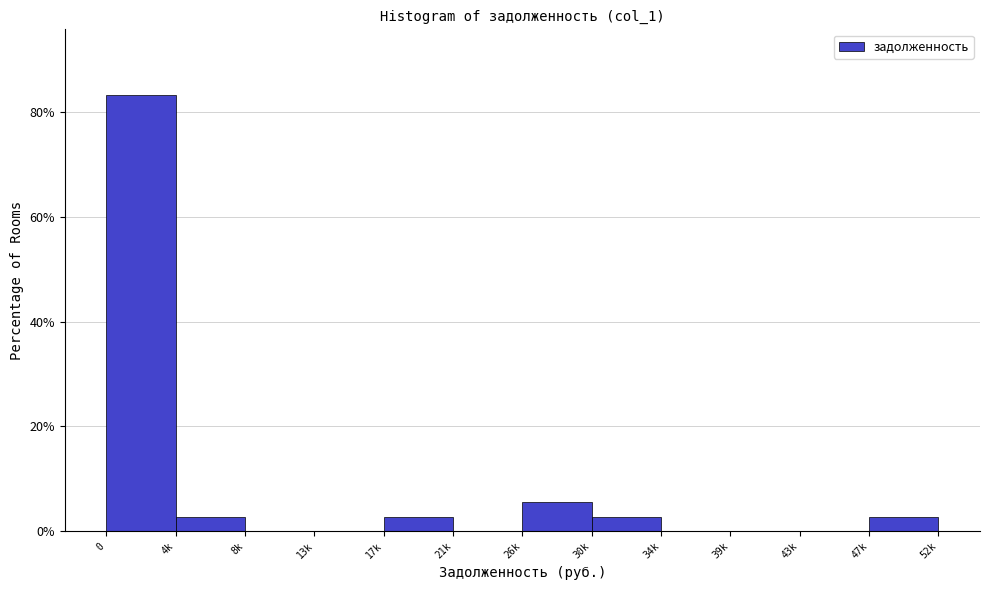

Reading left to right, list all the values displayed in this chart.

0=83.3	4k=2.8	8k=0.0	13k=0.0	17k=2.8	21k=0.0	26k=5.6	30k=2.8	34k=0.0	39k=0.0	43k=0.0	47k=2.8